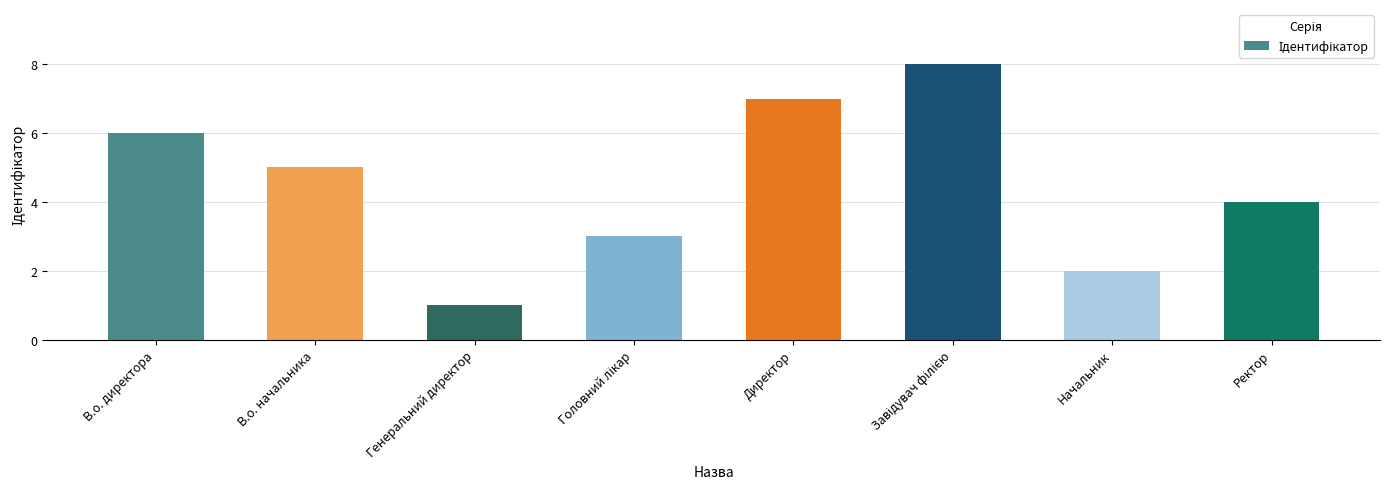

What is the label of the 6th bar from the right?

Генеральний директор